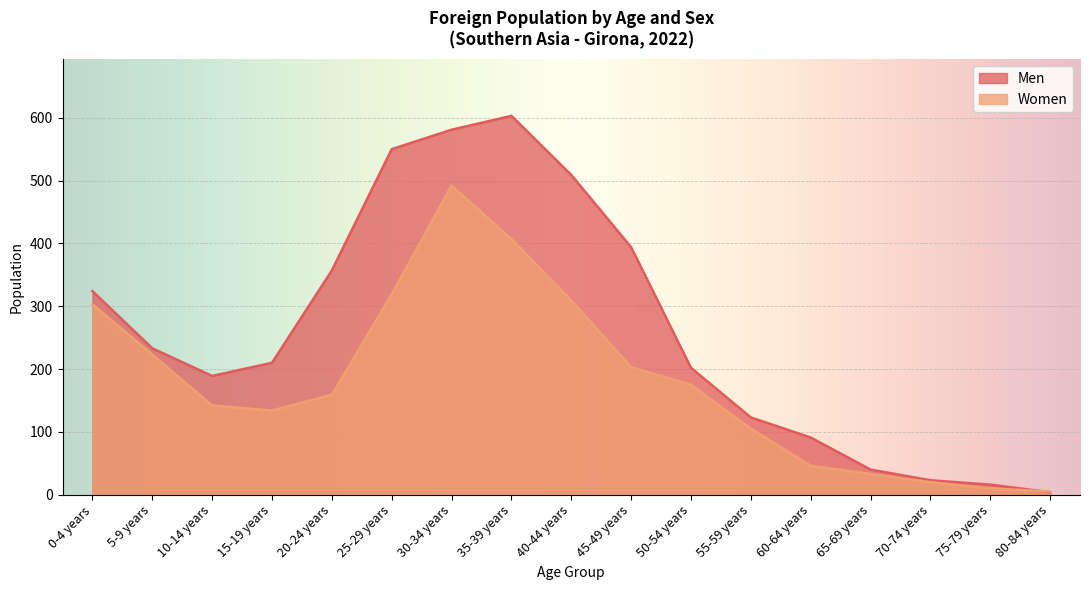

What is the maximum value shown in the chart?

603